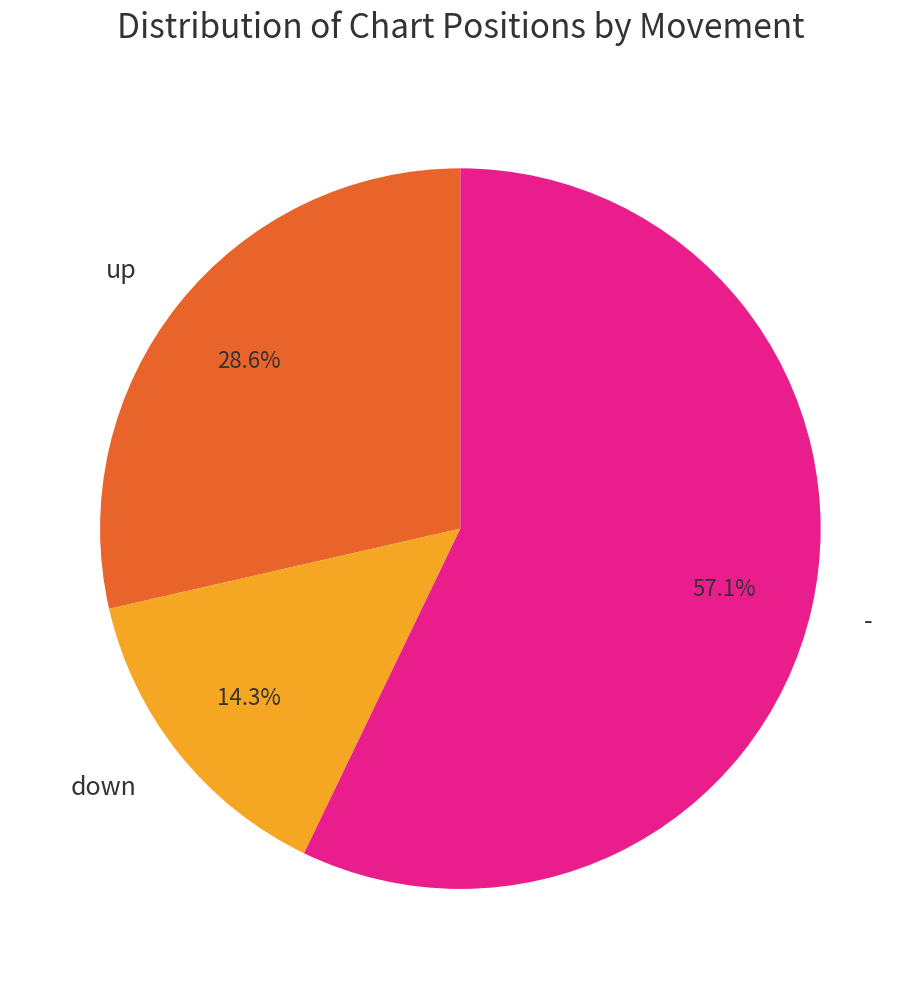

Combined, do up and down account for over 50%?

No